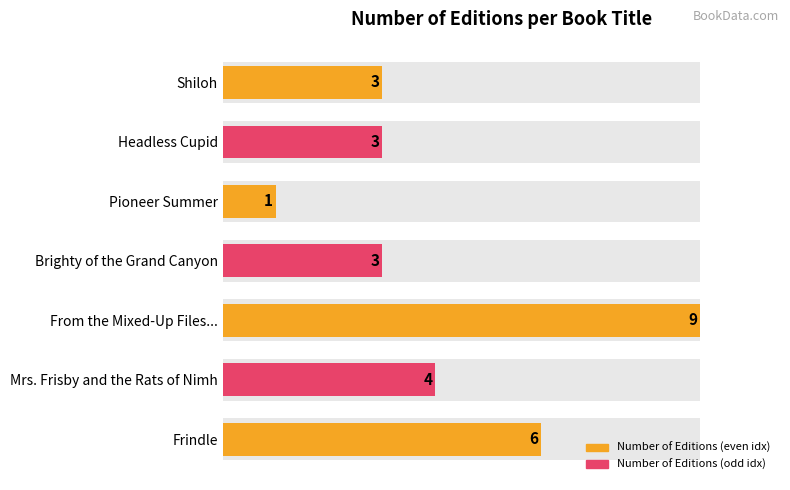

What is the change in value from Pioneer Summer to Shiloh?

+2